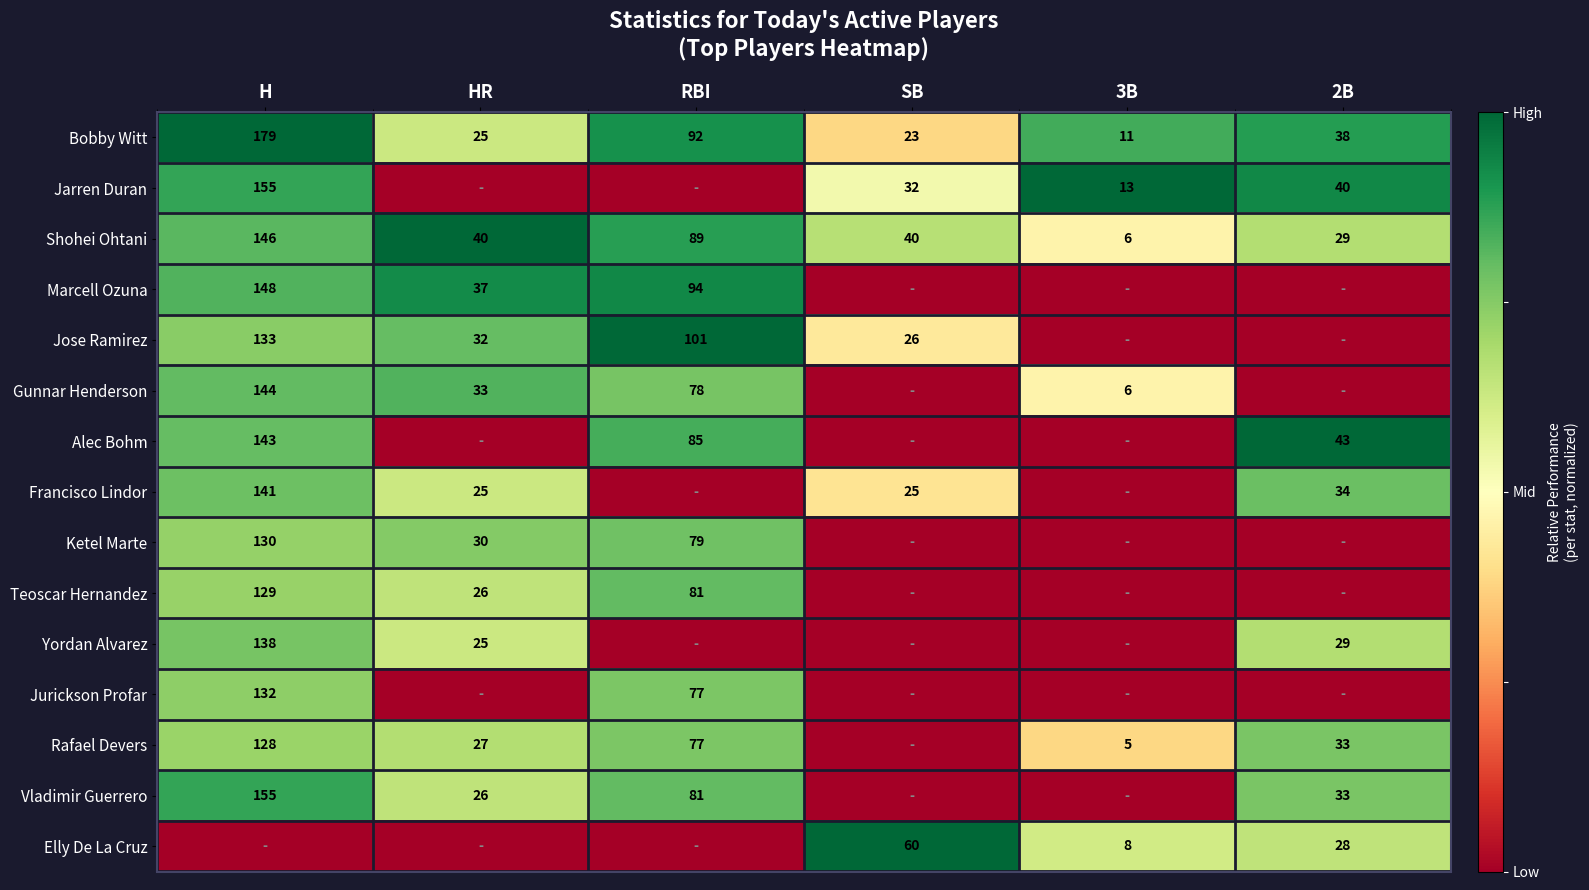

Count the number of data series in this chart.

15